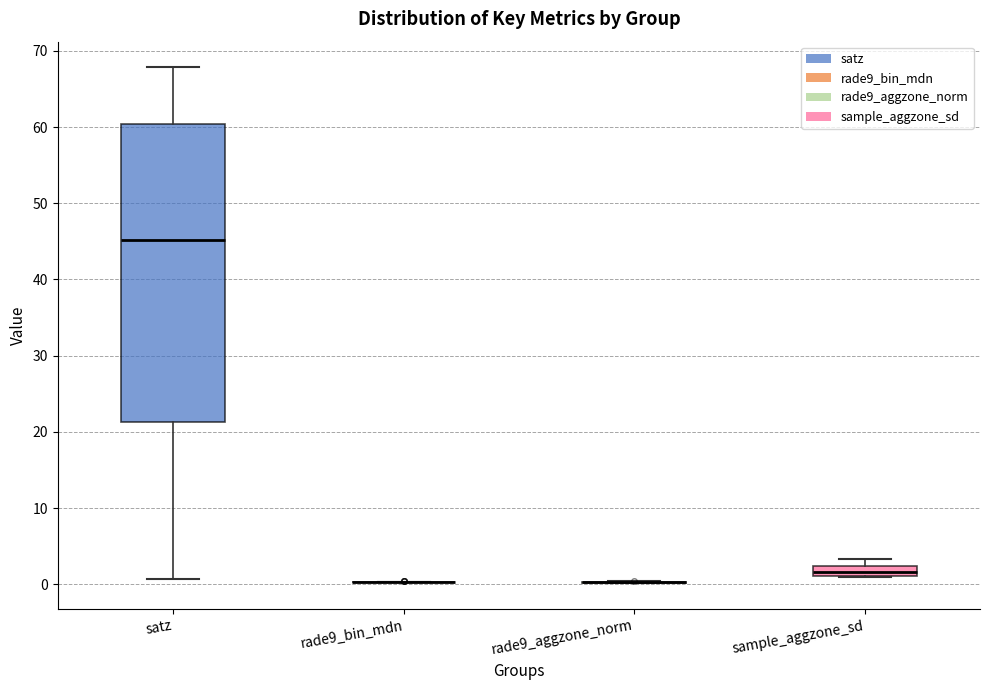

Which box is the tallest, from its lower edge to its upper edge?

satz